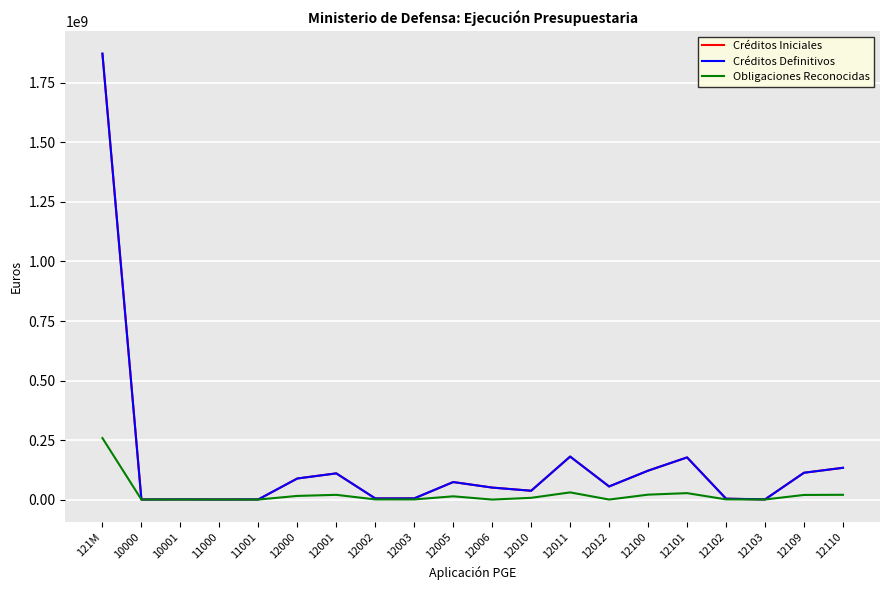

What are all the series names shown in the legend?

Créditos Iniciales, Créditos Definitivos, Obligaciones Reconocidas